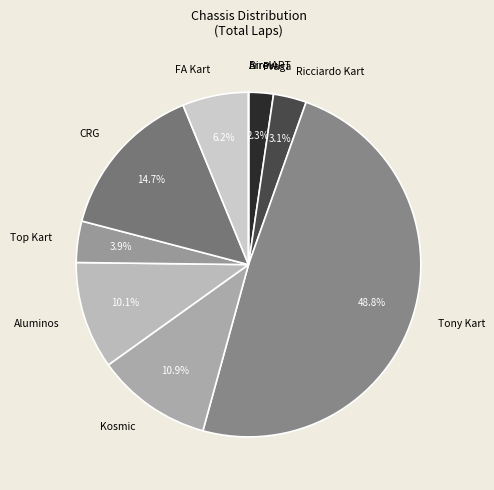

Does Aluminos represent more than half of the total?

No